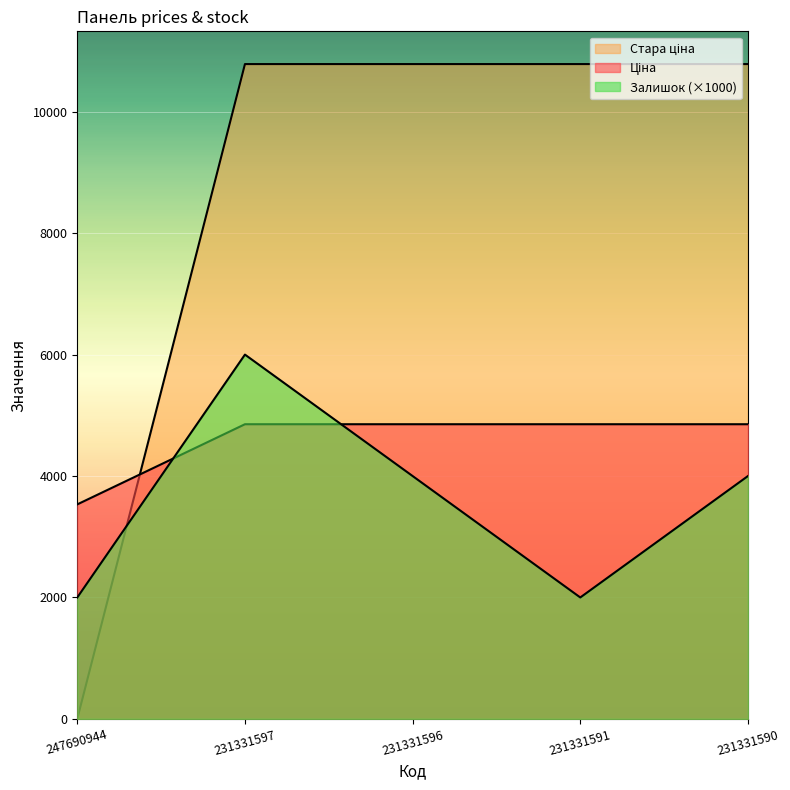

True or false: Залишок has a value of 1100.5 at 231331591.

False